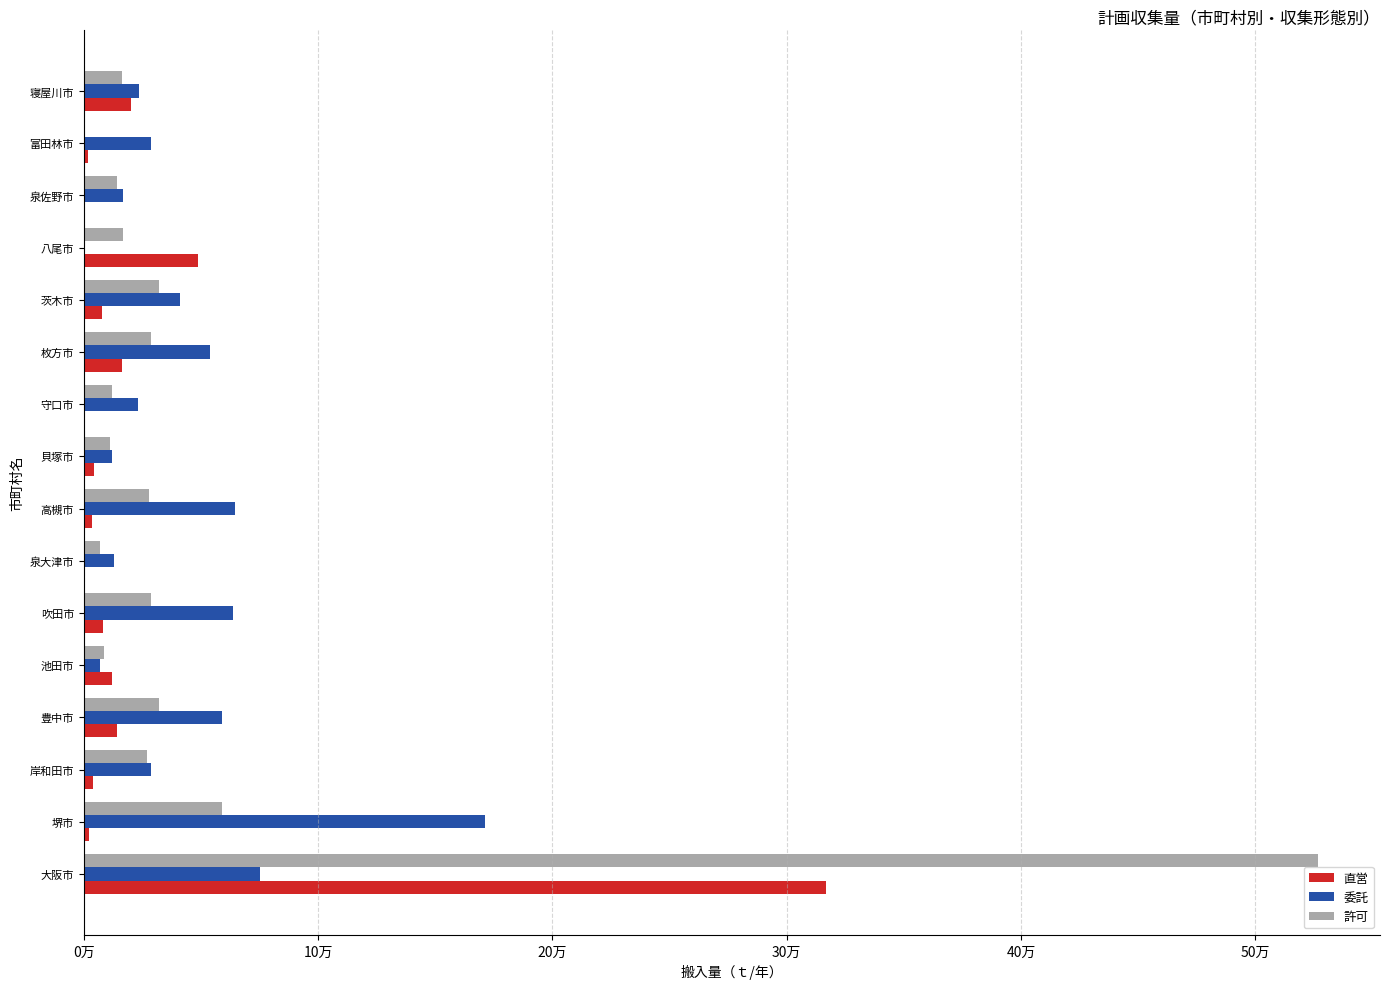

What are all the series names shown in the legend?

直営, 委託, 許可